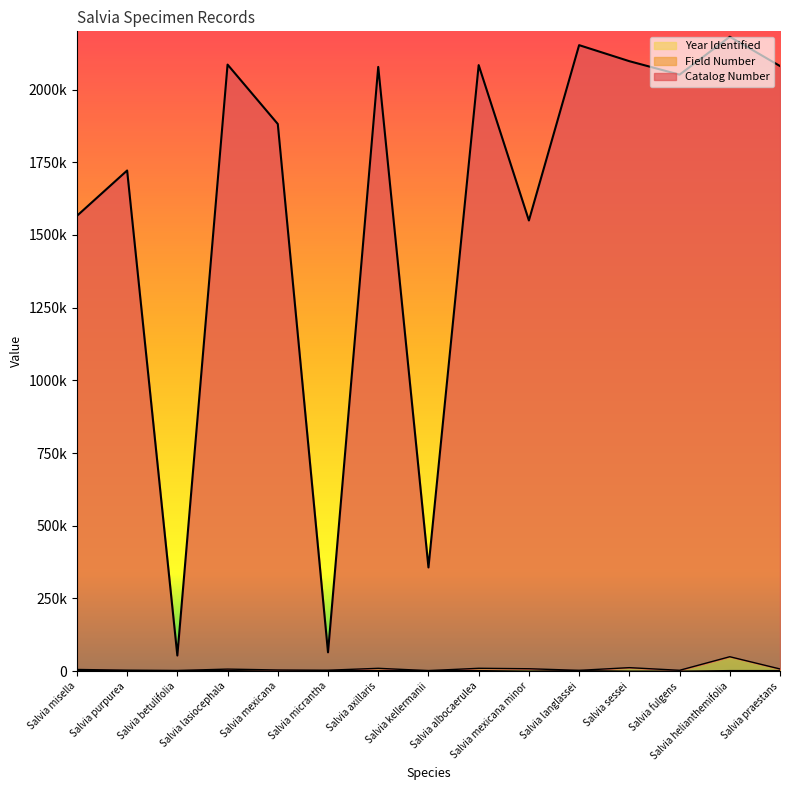

Which series has the largest total across all categories?

Catalog Number